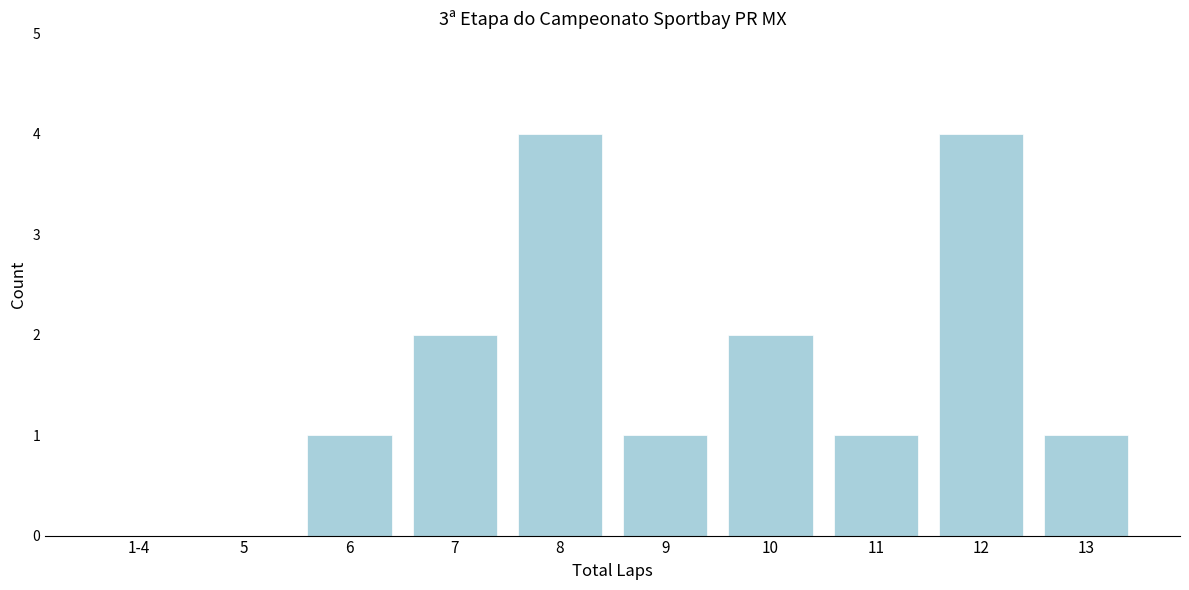

Reading left to right, transcribe all the data shown in this chart.

1-4=0	5=0	6=1	7=2	8=4	9=1	10=2	11=1	12=4	13=1